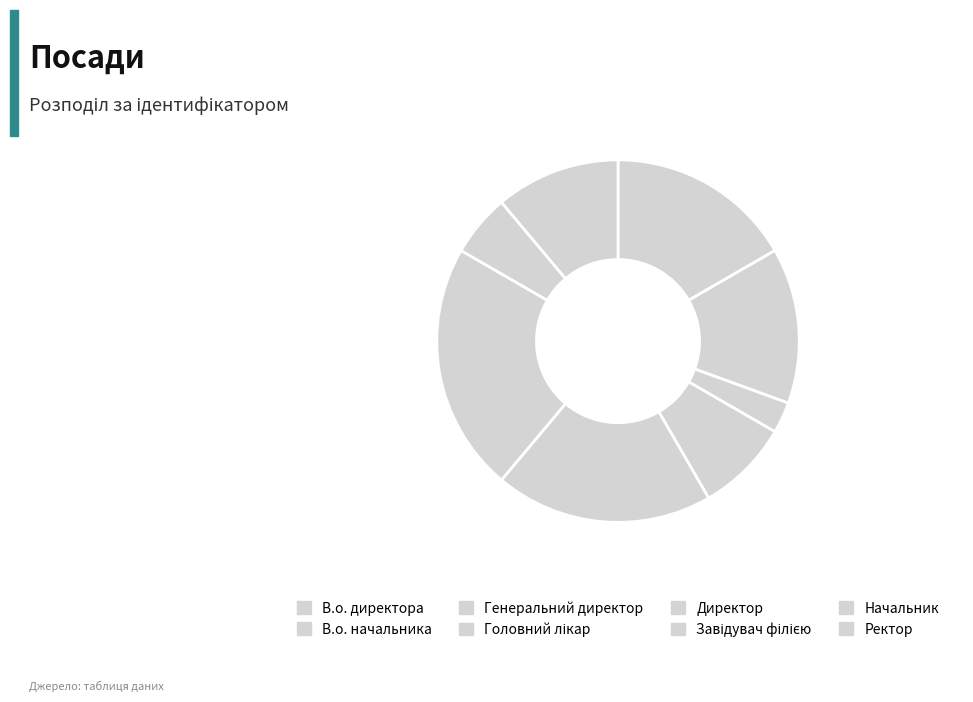

What is the change in value from Завідувач філією to Начальник?

-6